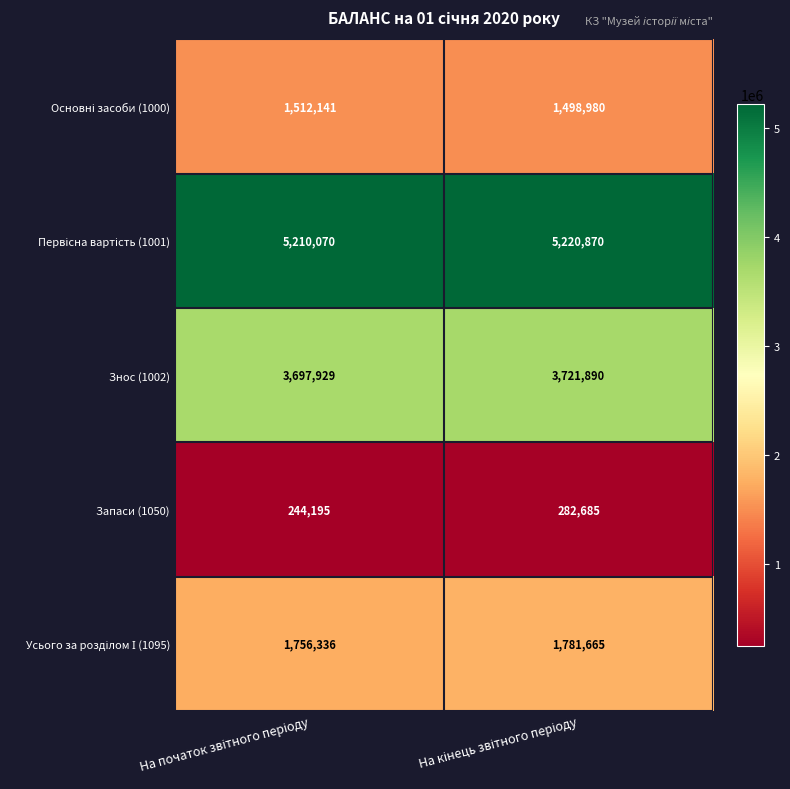

What is the sum of all Знос (1002) values?

7419819